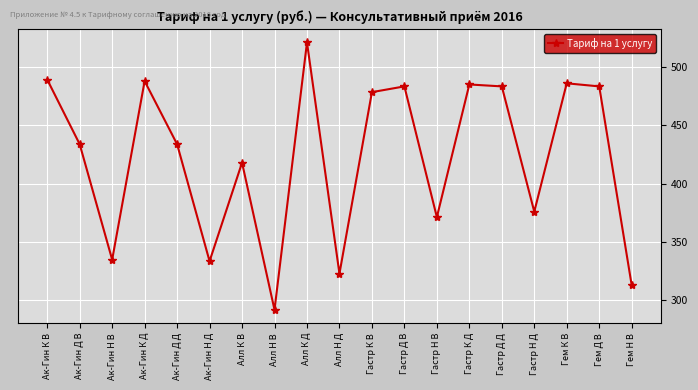

How many series are shown in this chart?

1